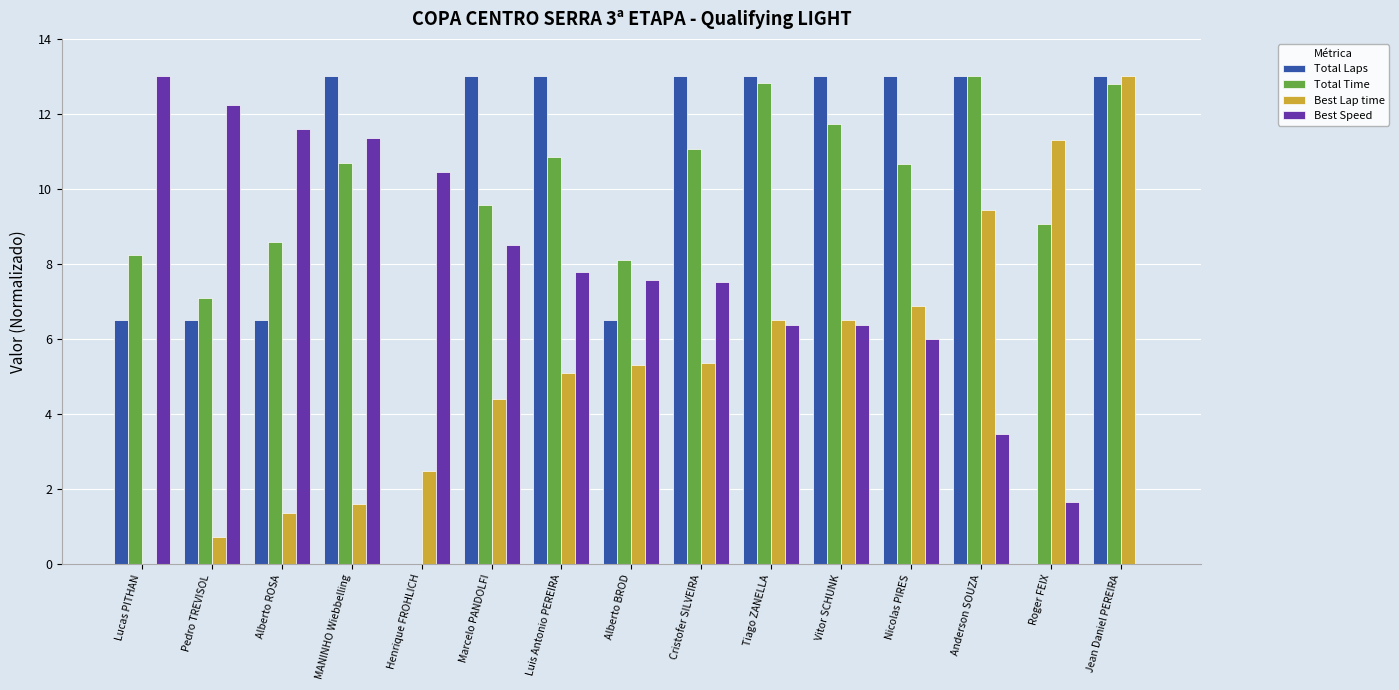

What is the sum of all Best Speed values?

113.8